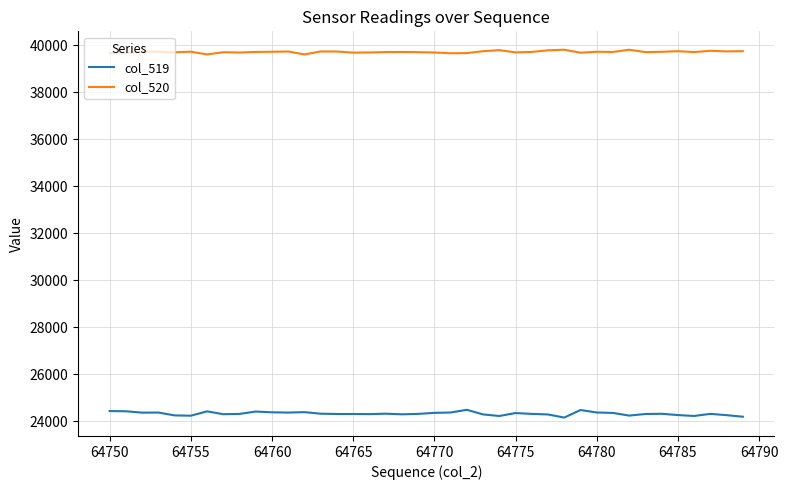

What is the greatest value displayed?

39819